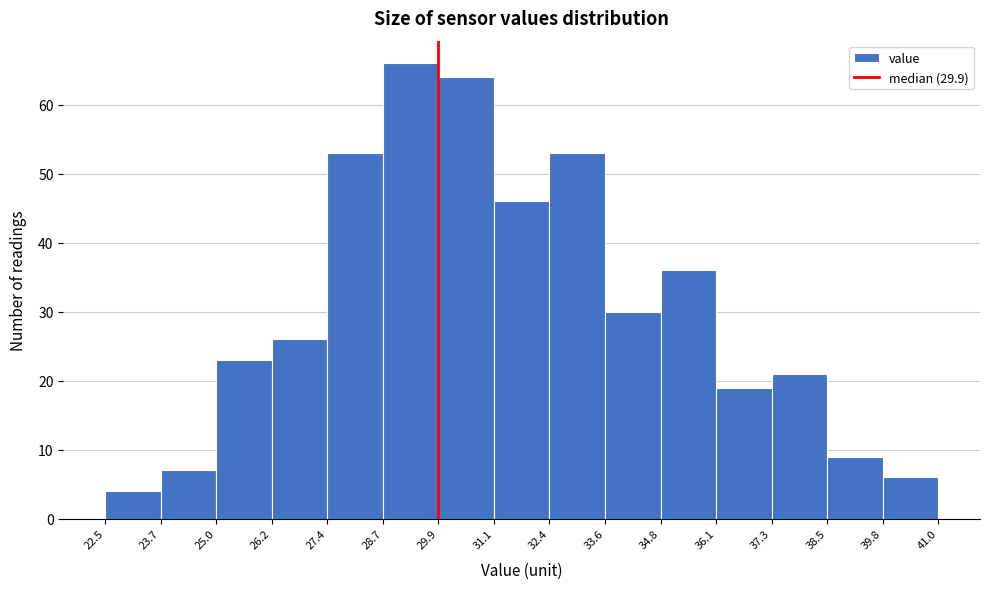

Which range on the x-axis has the tallest bar?

28.7 to 29.9